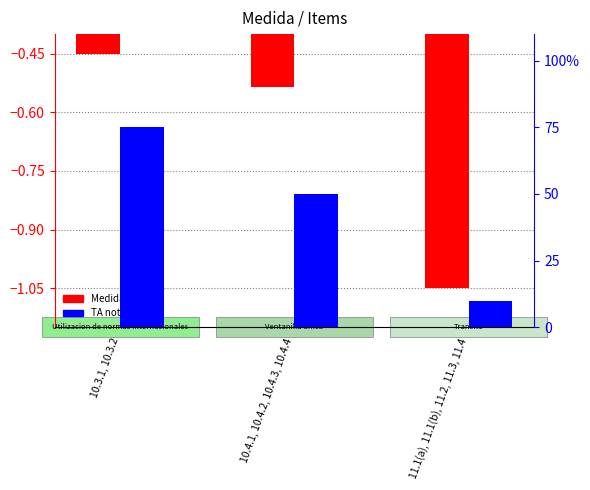

Where is Medida (scaled) nearest to the value 0?

10.3.1, 10.3.2